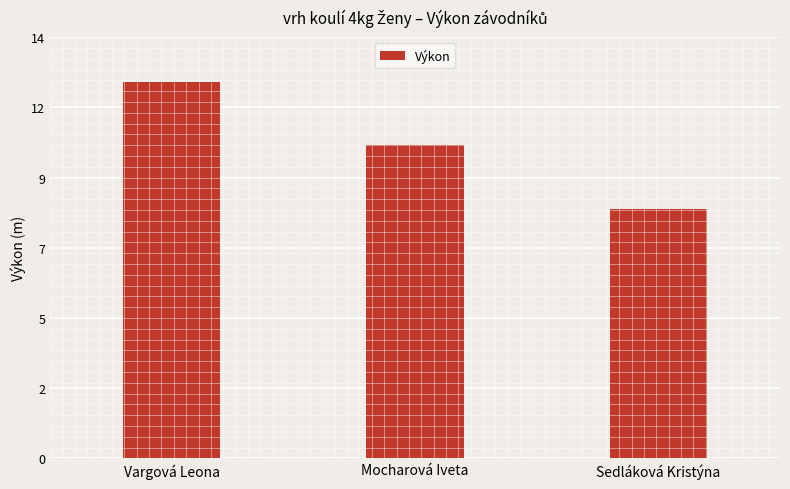

How many values are below 10?

1